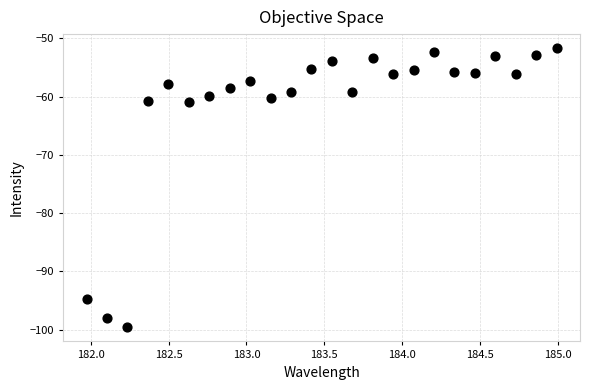

What is the range of X values (max minus min)?

3.0